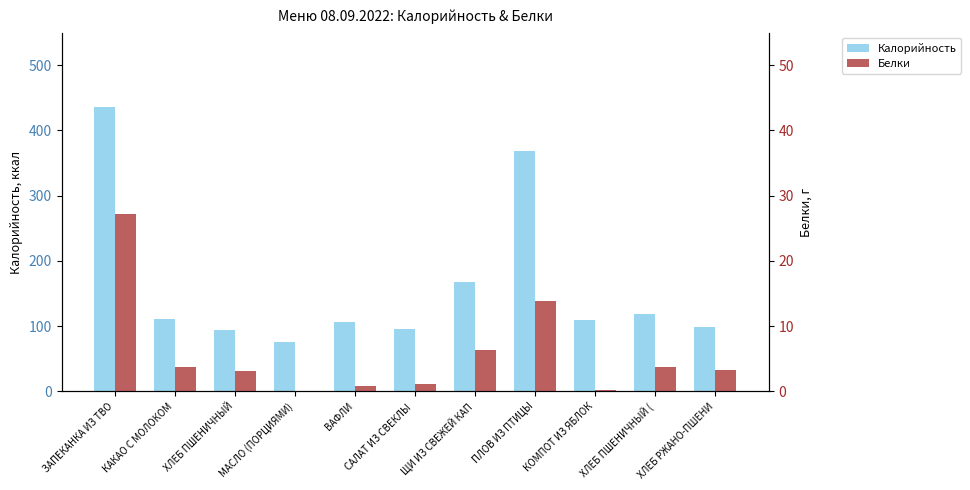

Where does the Калорийность series first go above 109?

ЗАПЕКАНКА ИЗ ТВО